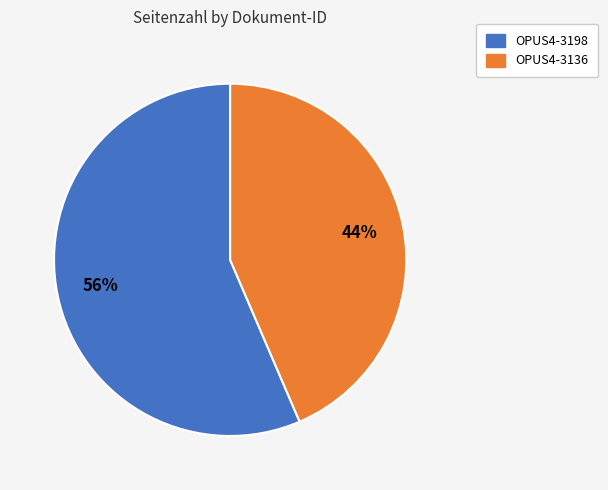

How many slices are in this pie chart?

2